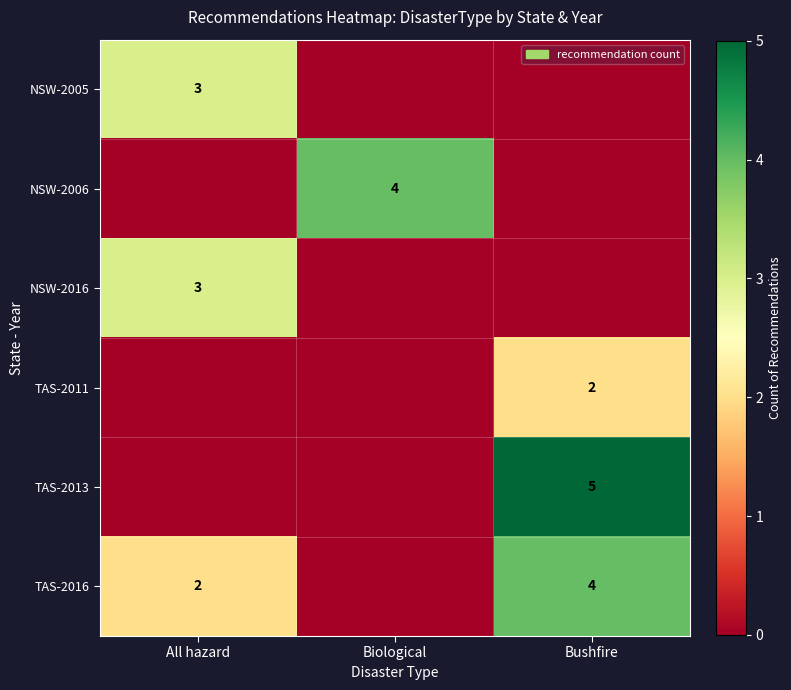

Is the value of NSW-2006 at Biological greater than the value of NSW-2016 at All hazard?

Yes